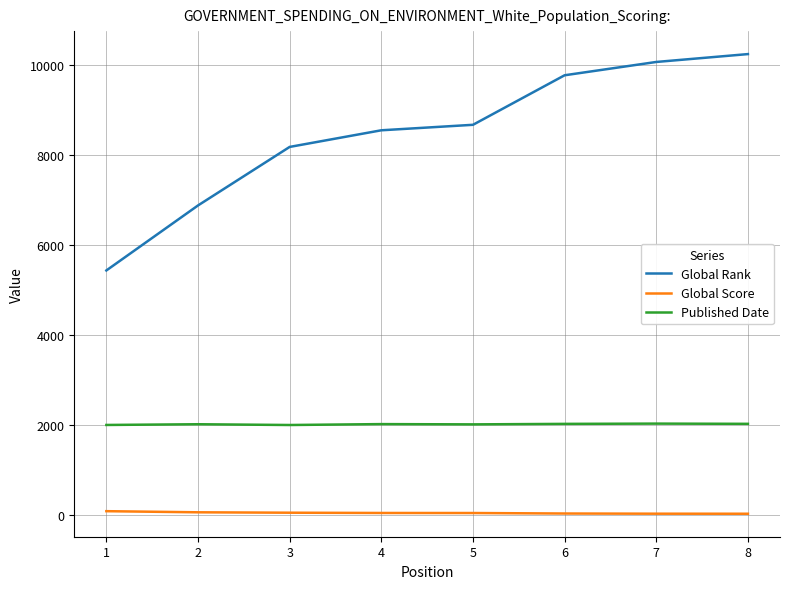

List the series in order of their overall mean, highest first.

Global Rank, Published Date, Global Score